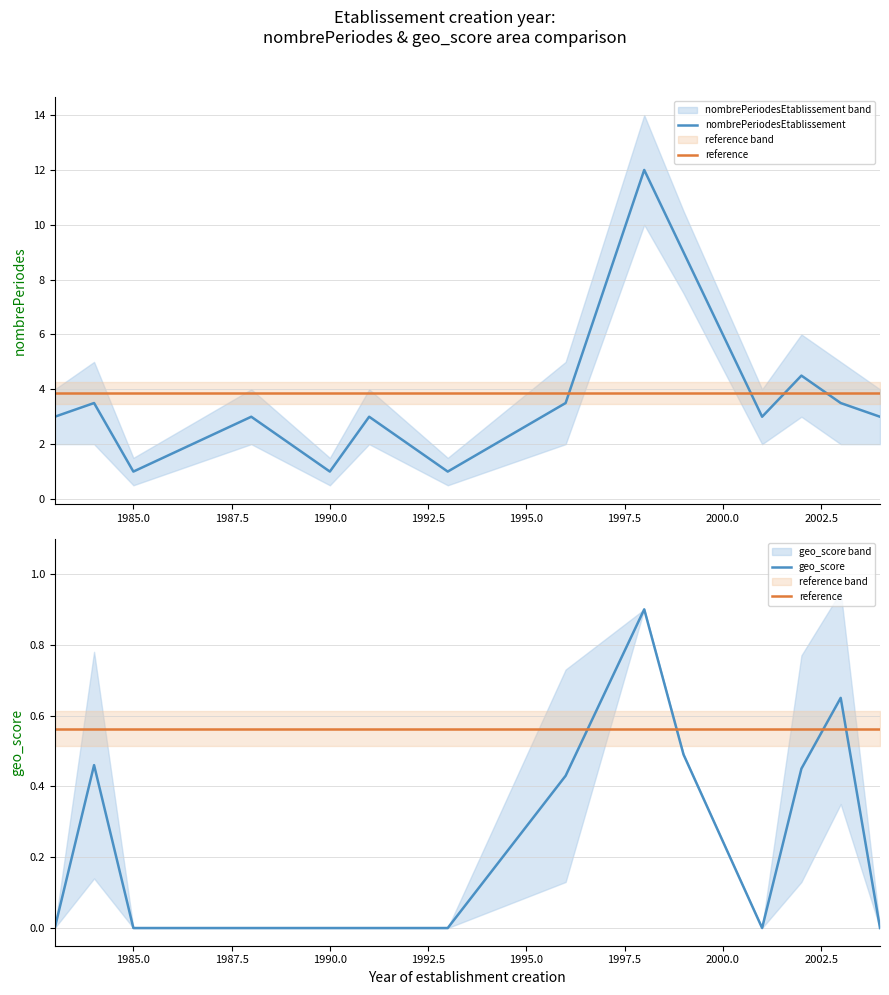

What is the sum of all geo_score values?

3.4